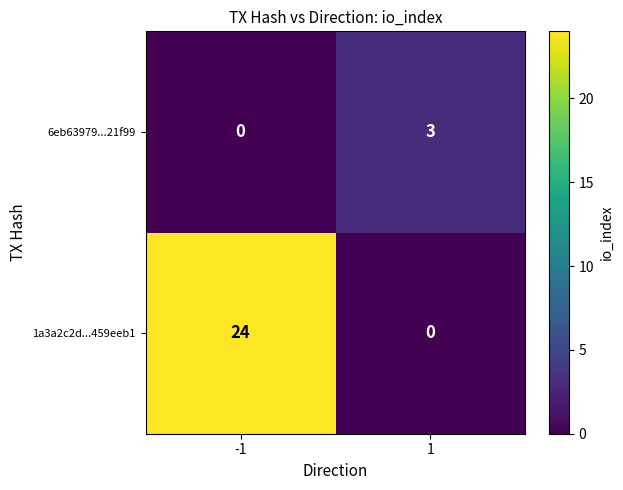

At how many categories does at least one series exceed 16?

1